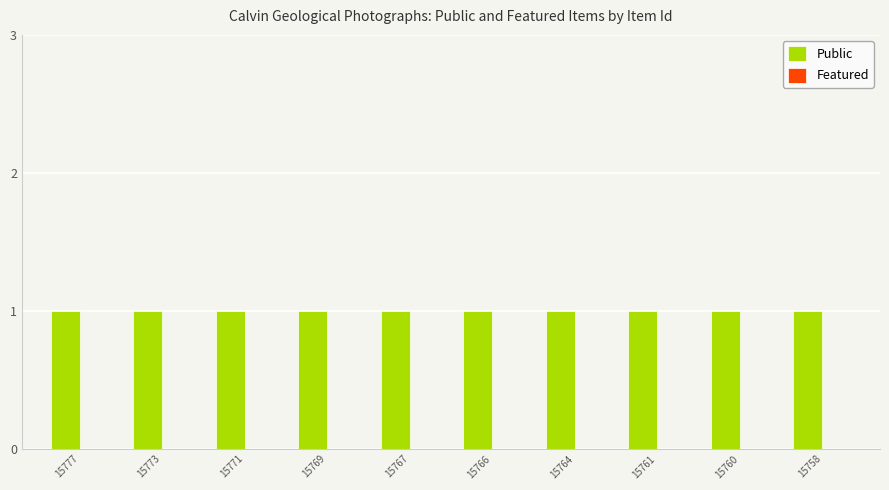

The Public series shows 1 at 15777. True or false?

True